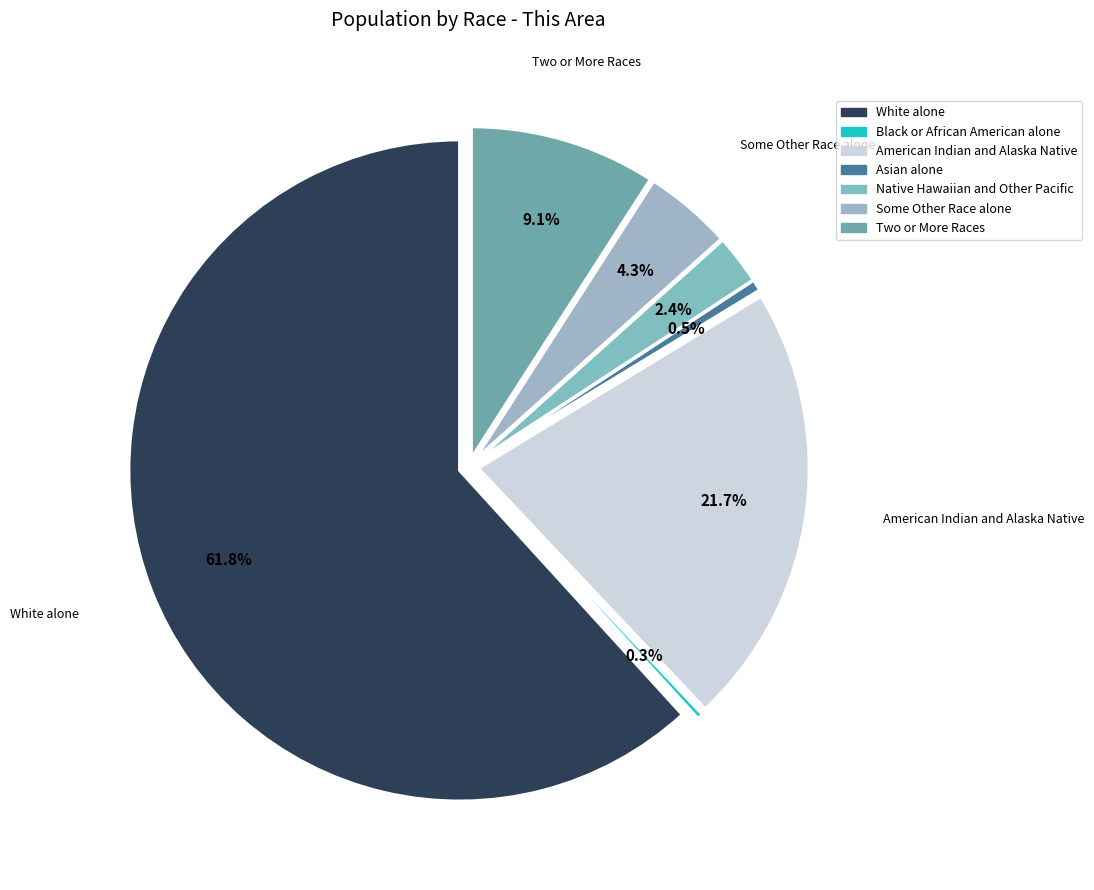

Which category has the smallest portion of the pie?

Black or African American alone